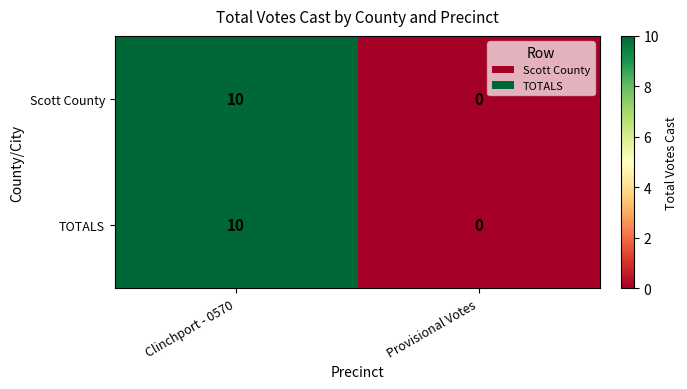

What is the average value of the TOTALS series?

5